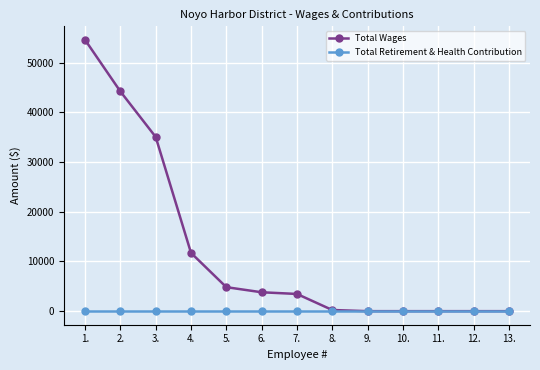

What is the label of the 10th point from the right?

4.